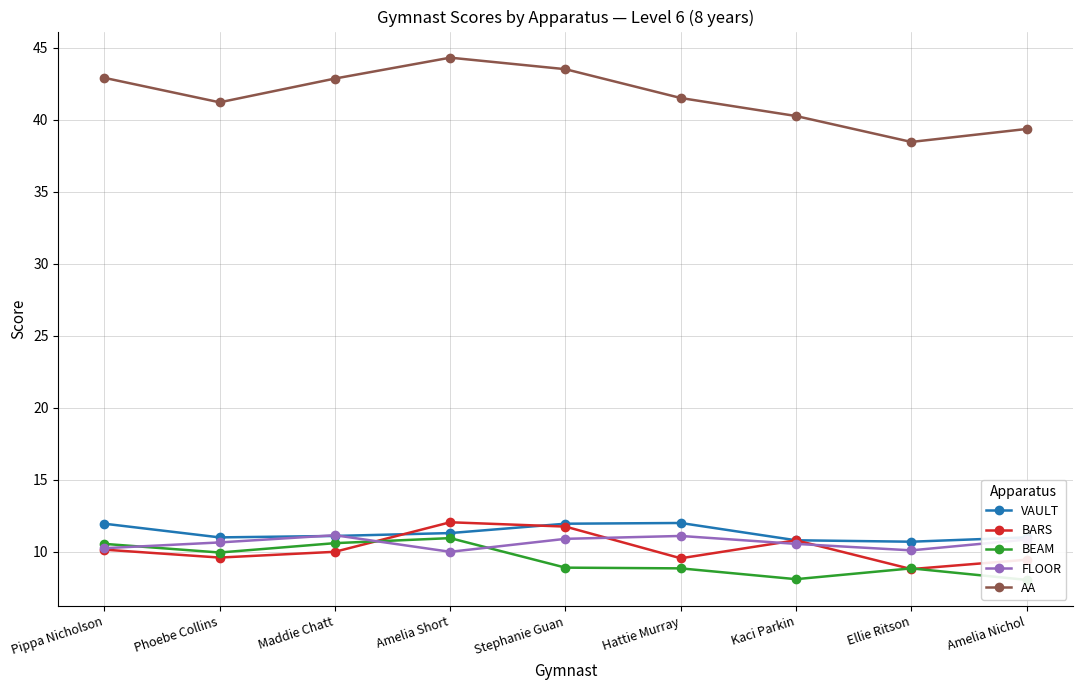

In BEAM, how many points are lower than both neighbors (excluding endpoints)?

2